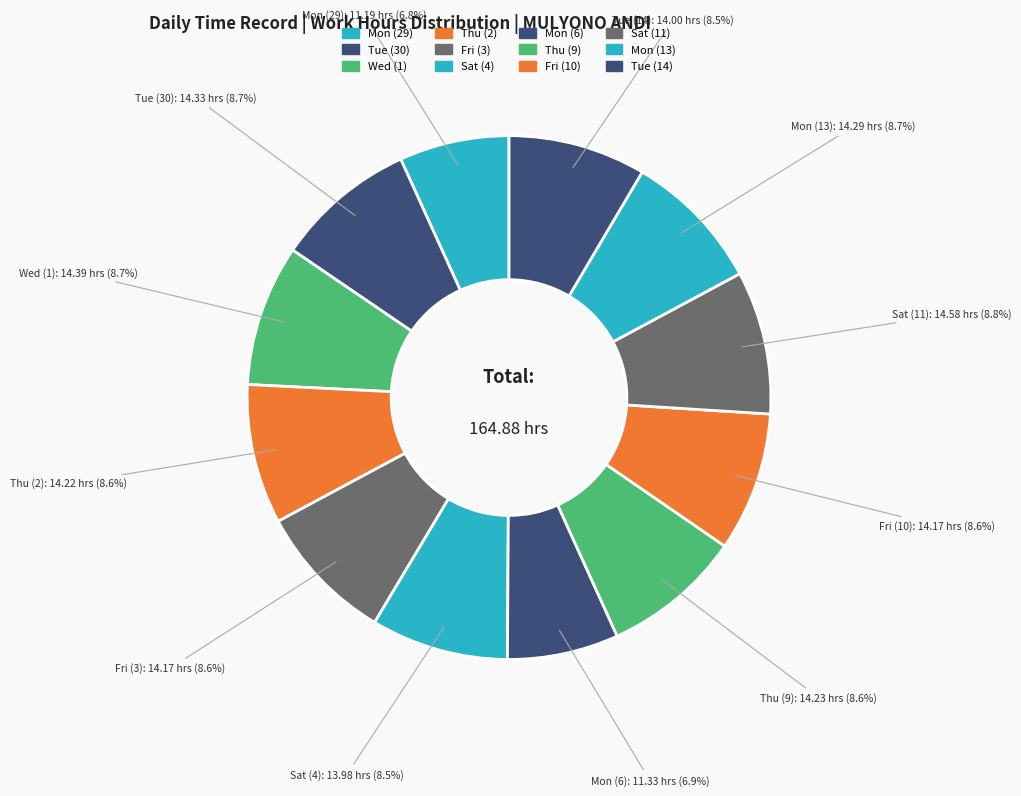

Rank the categories by value from lowest to highest.

Mon (29), Mon (6), Sat (4), Tue (14), Fri (3), Fri (10), Thu (2), Thu (9), Mon (13), Tue (30), Wed (1), Sat (11)